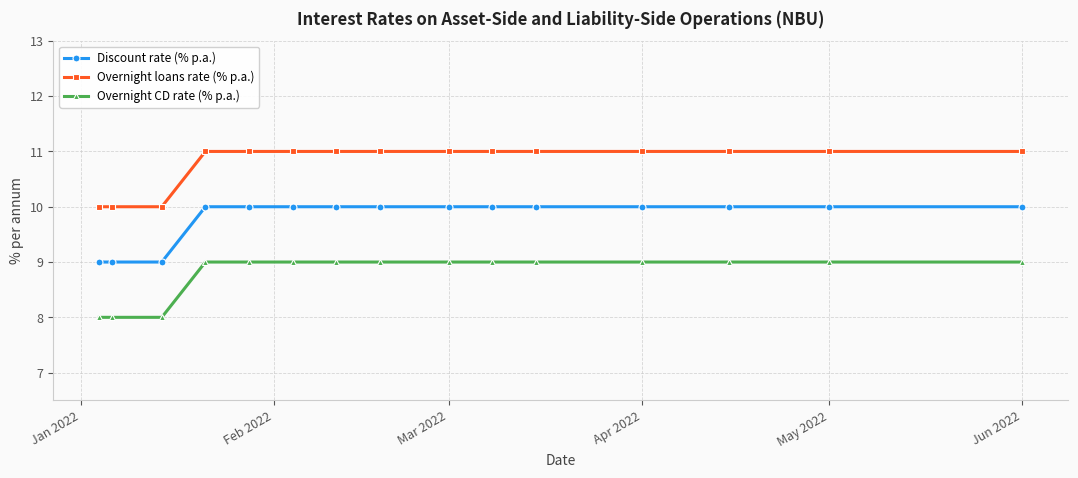

True or false: Overnight loans rate (% p.a.) and Discount rate (% p.a.) cross at least once.

False